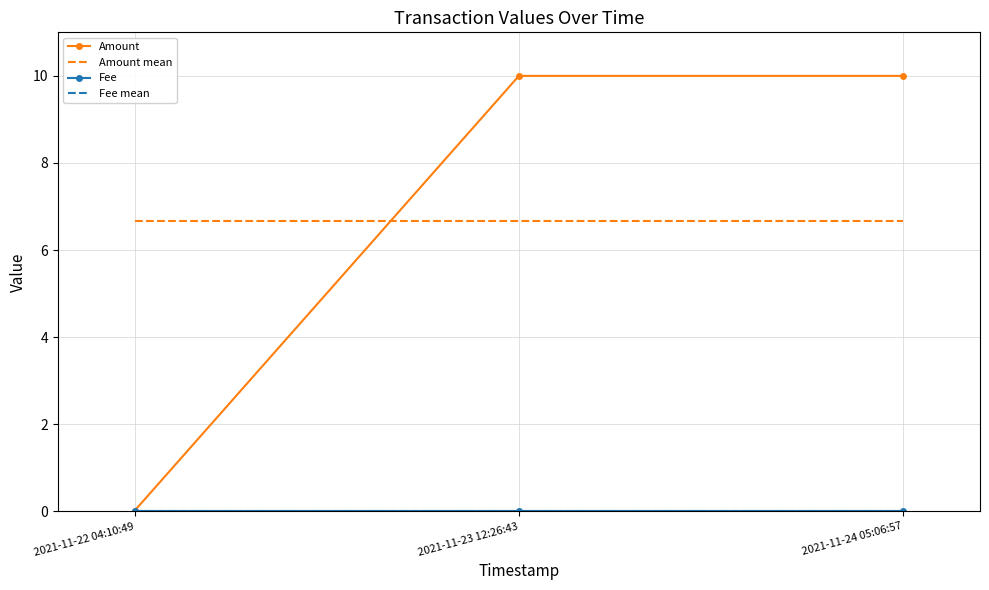

Is this an area chart (filled region under the line)?

No